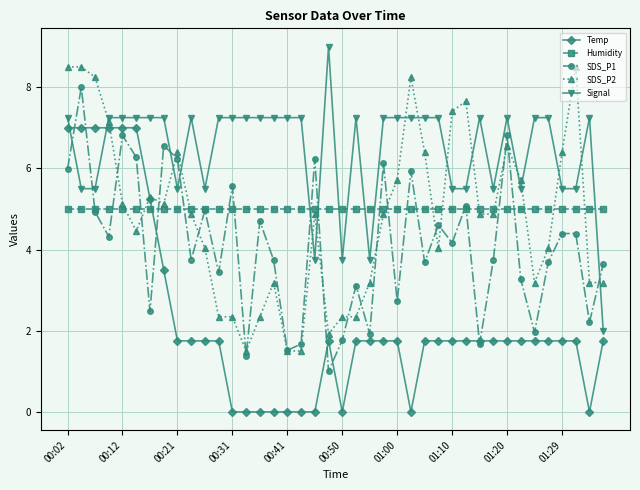

What is the lowest value of the Signal series?

2.0